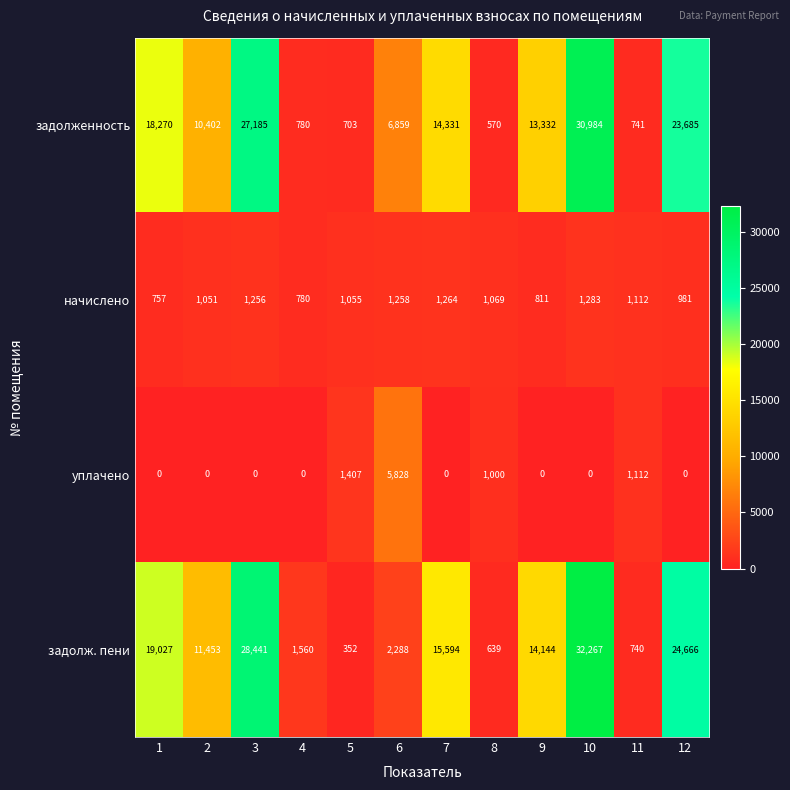

At which label does задолженность reach its peak?

10